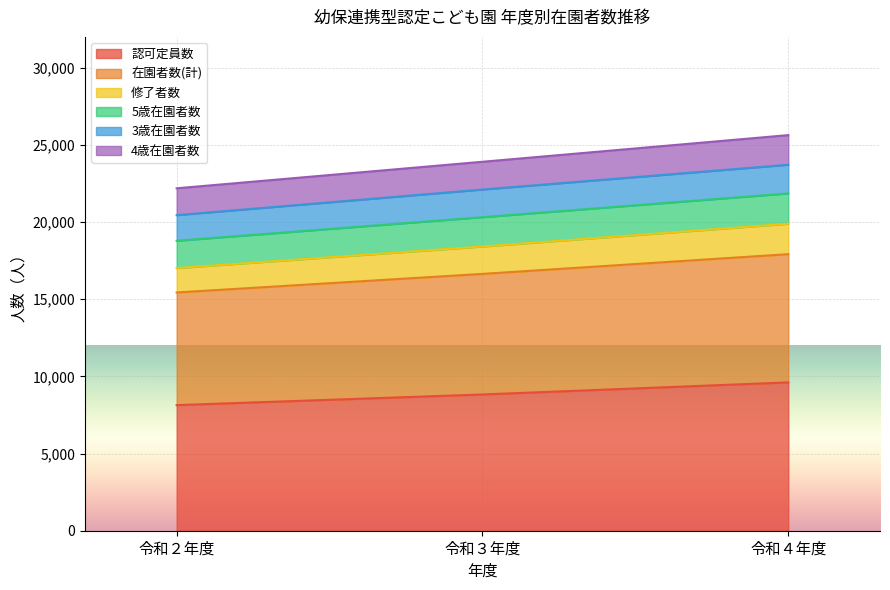

What is the lowest value of the 認可定員数 series?

8139